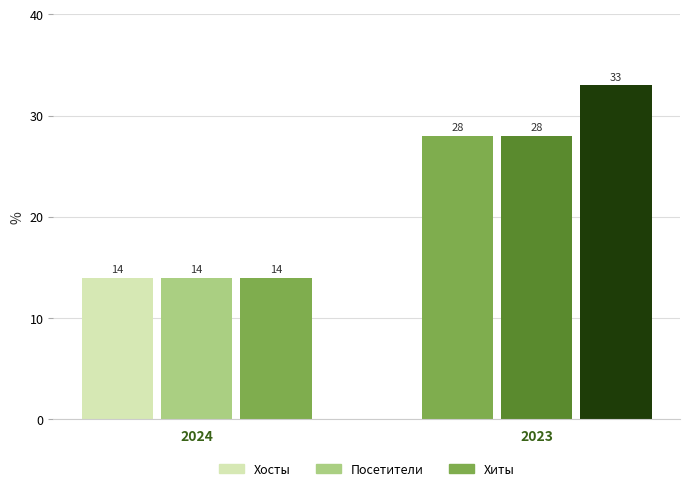

Count the number of data series in this chart.

3